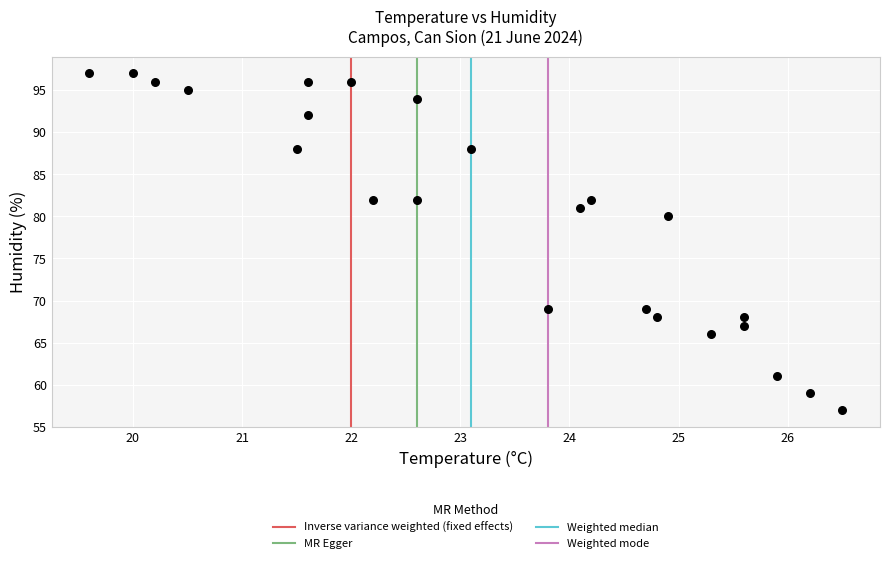

What is the range of Y values (max minus min)?

40